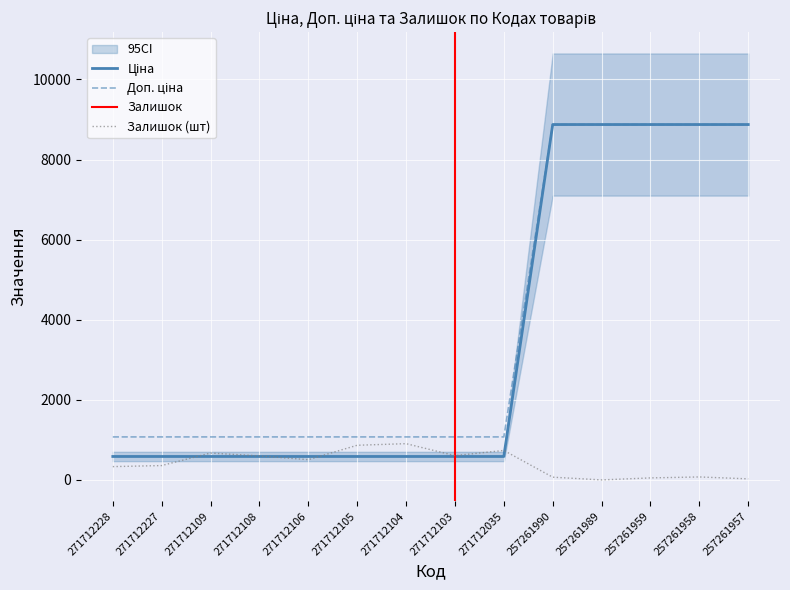

At which category does the chart reach its minimum across all series?

257261989